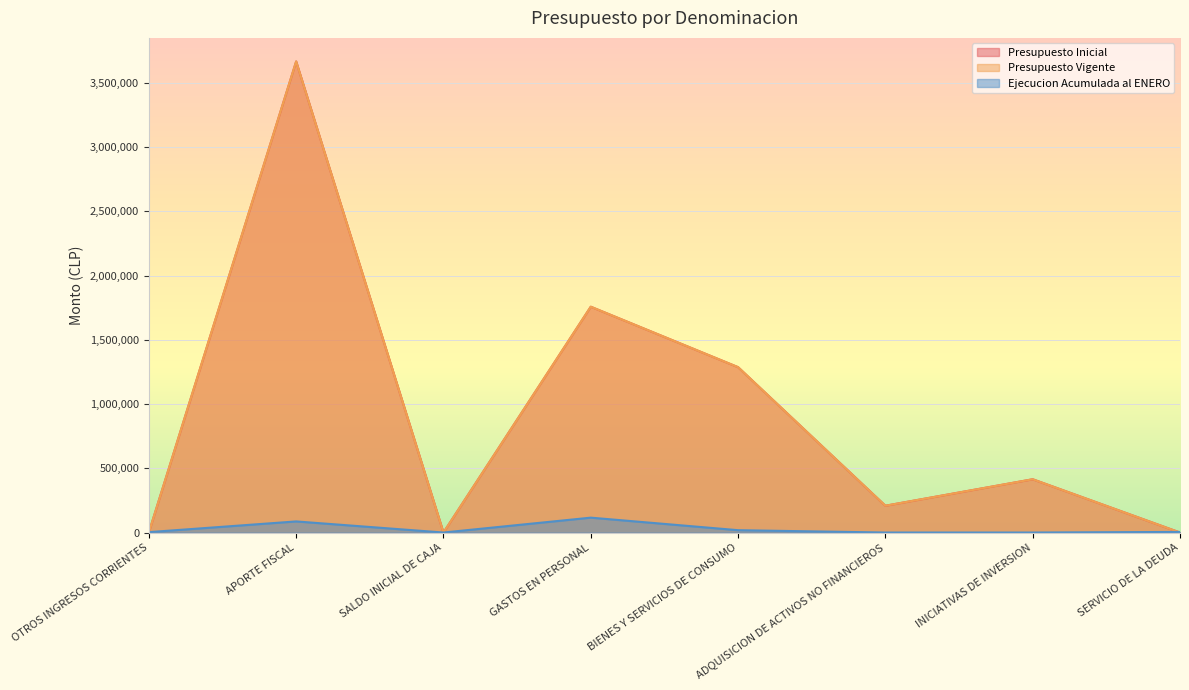

How many data points in Ejecucion Acumulada al ENERO are less than 4616?

4